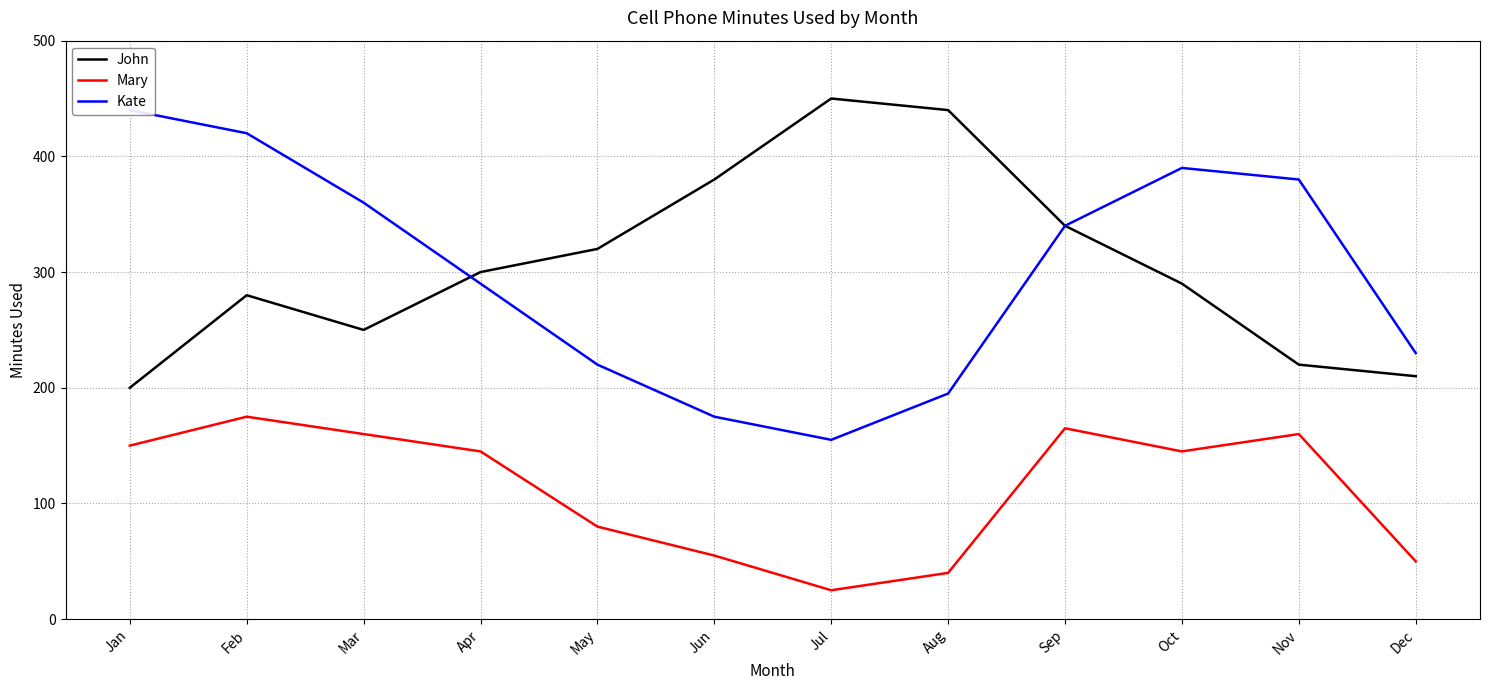

List the series in order of their peak value, lowest first.

Mary, Kate, John